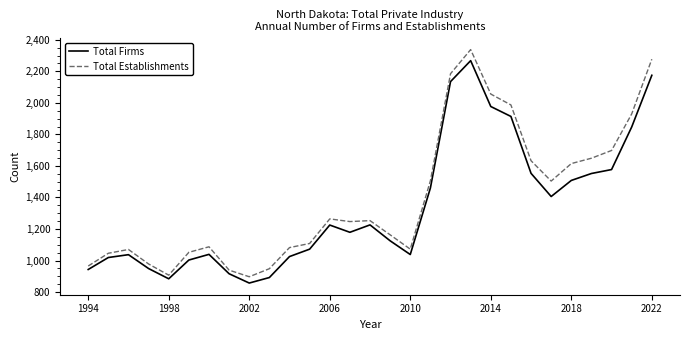

What is the greatest value displayed?

2338